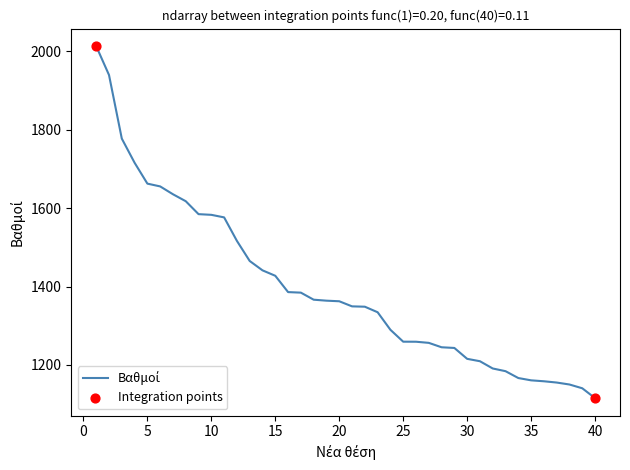

What is the minimum value shown in the chart?

1115.4